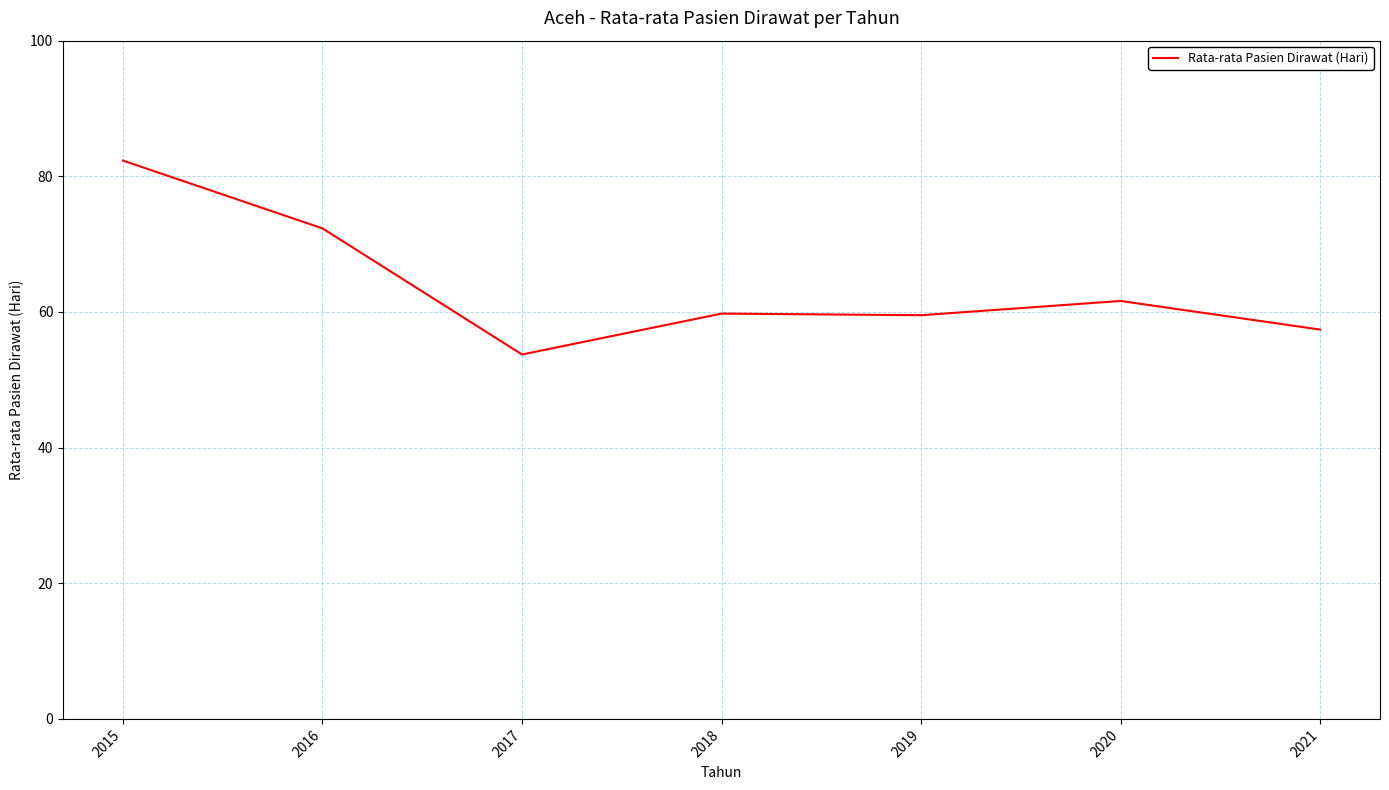

What is the greatest value displayed?

82.3